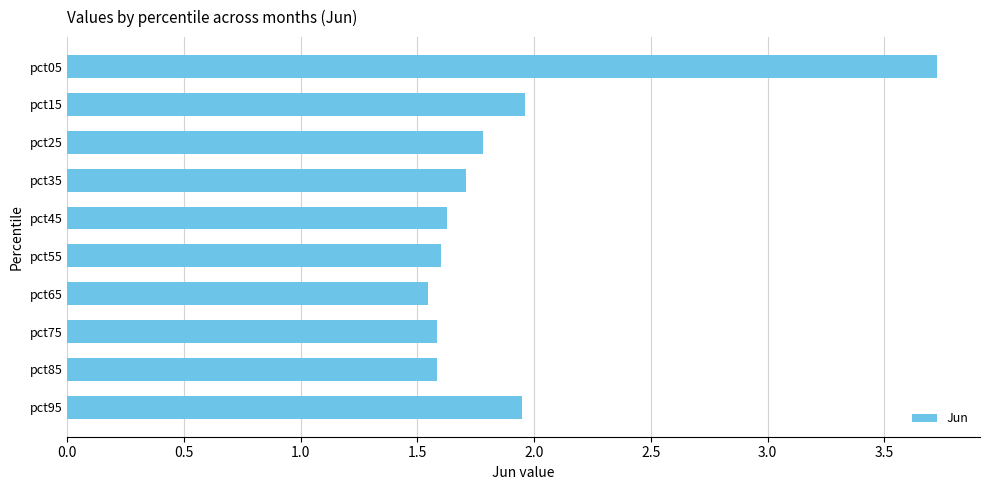

Which label corresponds to the largest value in the chart?

pct05